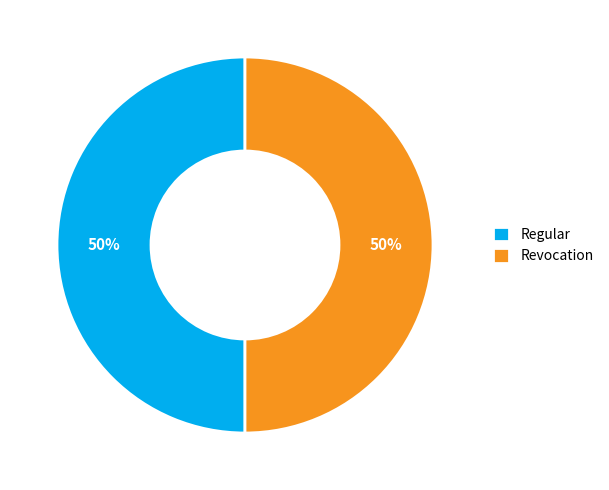

Approximately how many times larger is the value at Regular compared to Revocation?

1.0